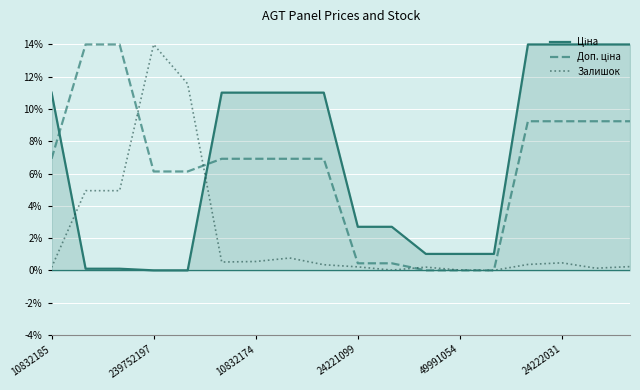

What is the maximum value shown in the chart?

14.0